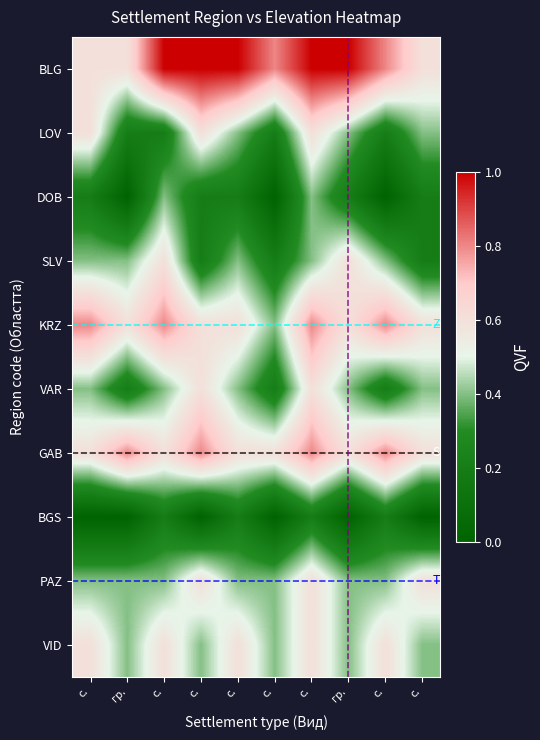

Reading left to right, extract all data points from this chart.

BLG: с.=0.6	гр.=0.6	с.=1.0	с.=1.0	с.=1.0	с.=0.8	с.=1.0	гр.=1.0	с.=0.8	с.=0.6
LOV: с.=0.6	гр.=0.2	с.=0.2	с.=0.6	с.=0.4	с.=0.2	с.=0.6	гр.=0.4	с.=0.2	с.=0.4
DOB: с.=0.2	гр.=0.0	с.=0.4	с.=0.2	с.=0.2	с.=0.0	с.=0.4	гр.=0.2	с.=0.0	с.=0.2
SLV: с.=0.4	гр.=0.4	с.=0.6	с.=0.2	с.=0.4	с.=0.2	с.=0.4	гр.=0.6	с.=0.4	с.=0.2
KRZ: с.=0.8	гр.=0.6	с.=0.8	с.=0.6	с.=0.6	с.=0.4	с.=0.8	гр.=0.6	с.=0.8	с.=0.6
VAR: с.=0.4	гр.=0.2	с.=0.4	с.=0.6	с.=0.4	с.=0.2	с.=0.6	гр.=0.4	с.=0.2	с.=0.4
GAB: с.=0.6	гр.=0.8	с.=0.6	с.=0.8	с.=0.6	с.=0.6	с.=0.8	гр.=0.6	с.=0.8	с.=0.6
BGS: с.=0.0	гр.=0.0	с.=0.2	с.=0.0	с.=0.2	с.=0.0	с.=0.2	гр.=0.0	с.=0.2	с.=0.0
PAZ: с.=0.4	гр.=0.4	с.=0.4	с.=0.6	с.=0.4	с.=0.4	с.=0.6	гр.=0.4	с.=0.4	с.=0.6
VID: с.=0.6	гр.=0.4	с.=0.6	с.=0.4	с.=0.6	с.=0.4	с.=0.6	гр.=0.4	с.=0.6	с.=0.4